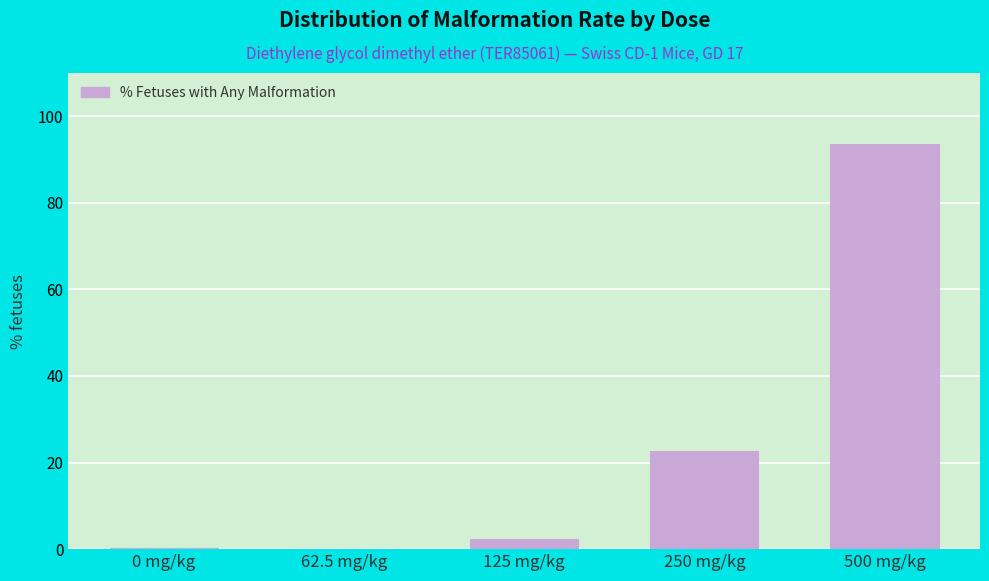

At which category does the chart reach its peak across all series?

500 mg/kg